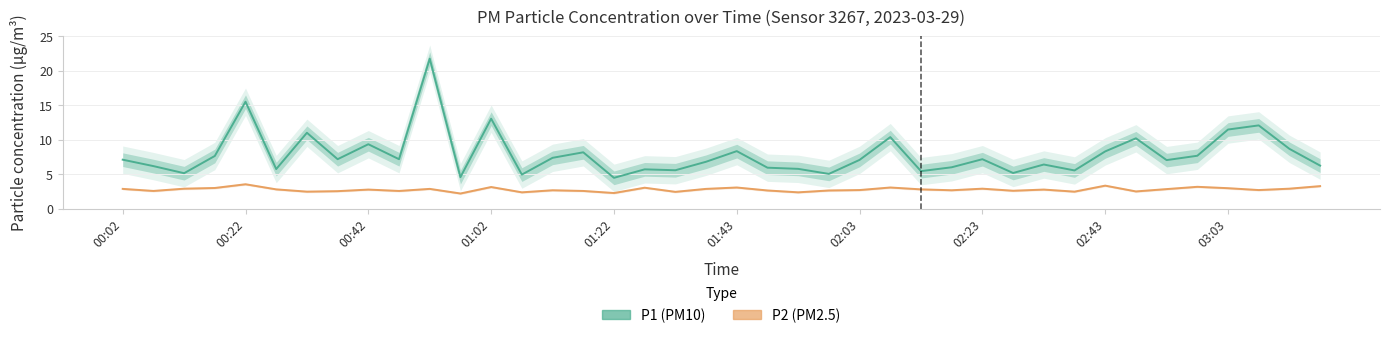

What is the spread (max minus min) of values at 10?

18.9